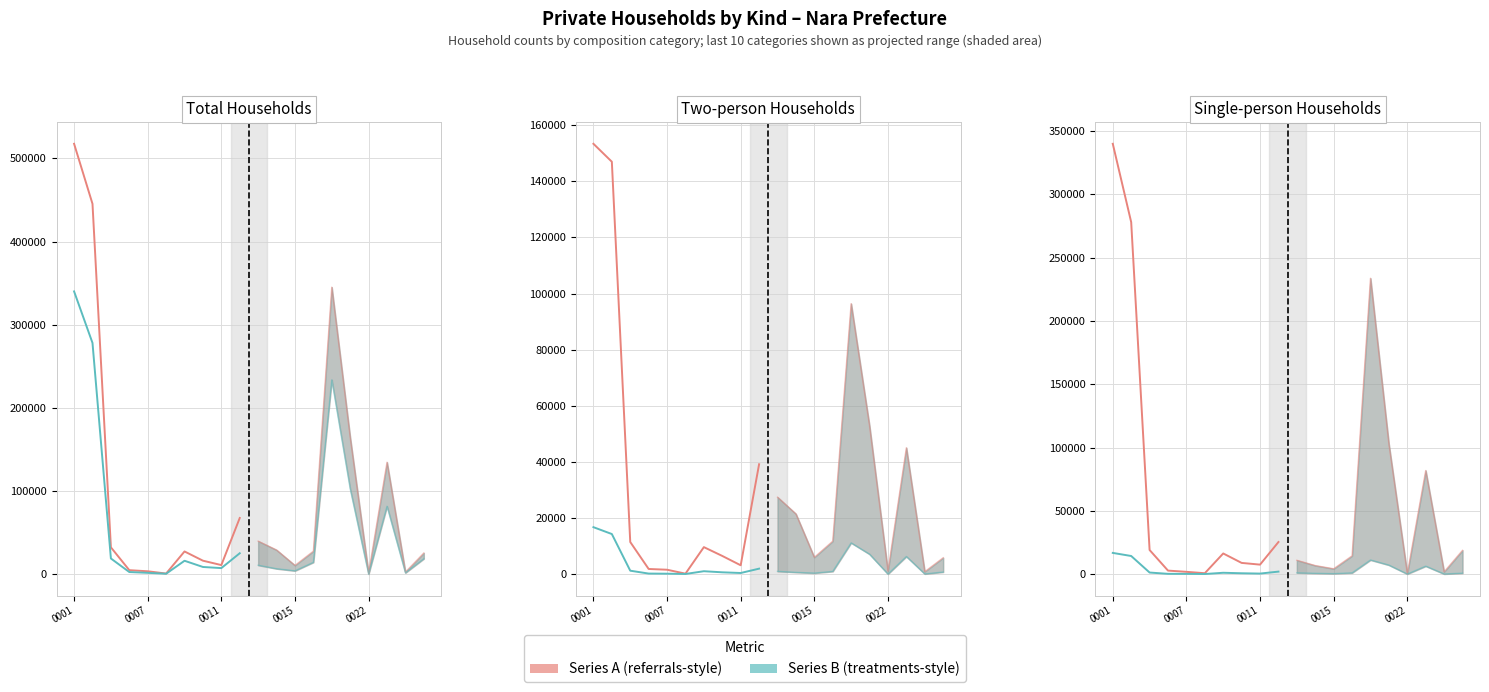

True or false: Single-person (actual) has more than 1 points higher than both neighbors.

False